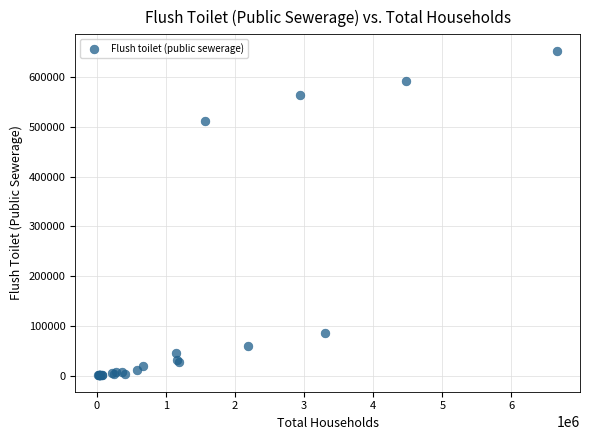

What Y value in the scatter plot is closest to 326970?

512026